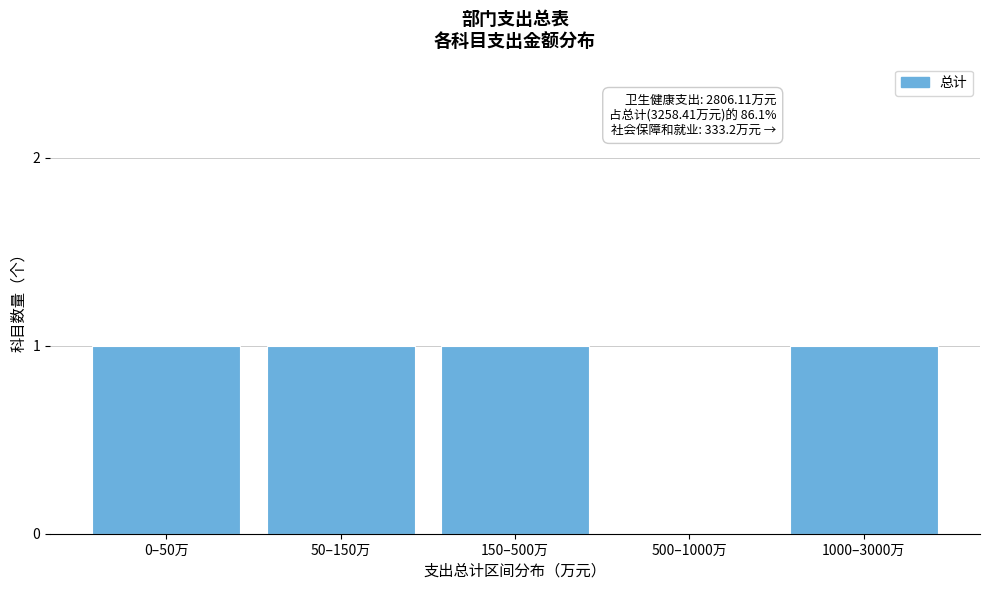

Reading left to right, what are all the values shown in this chart?

0–50万=1	50–150万=1	150–500万=1	500–1000万=0	1000–3000万=1